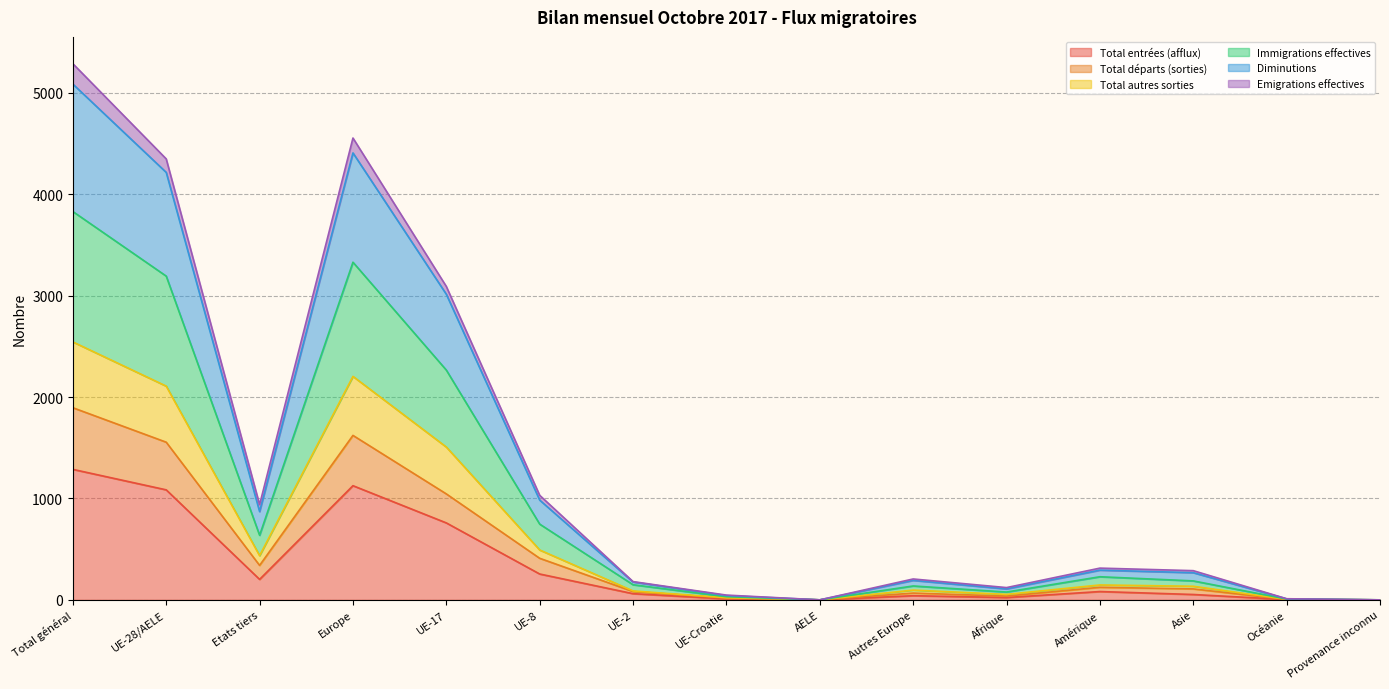

What is the maximum value shown in the chart?

5288